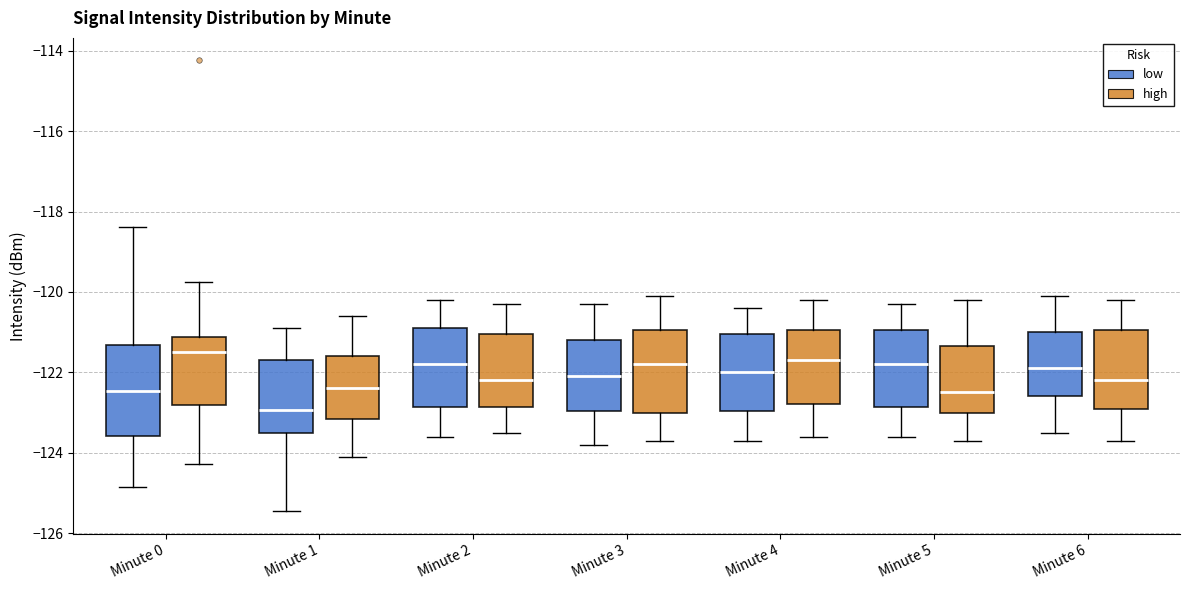

Which box's median line is the lowest?

Minute 1 (low)